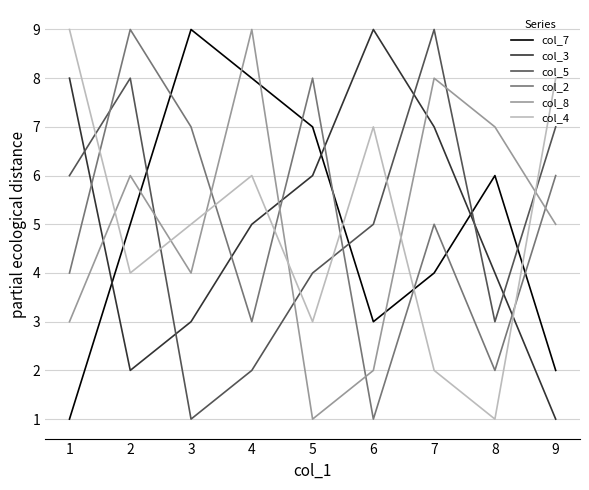

How many col_5 values are between 3 and 7?

5